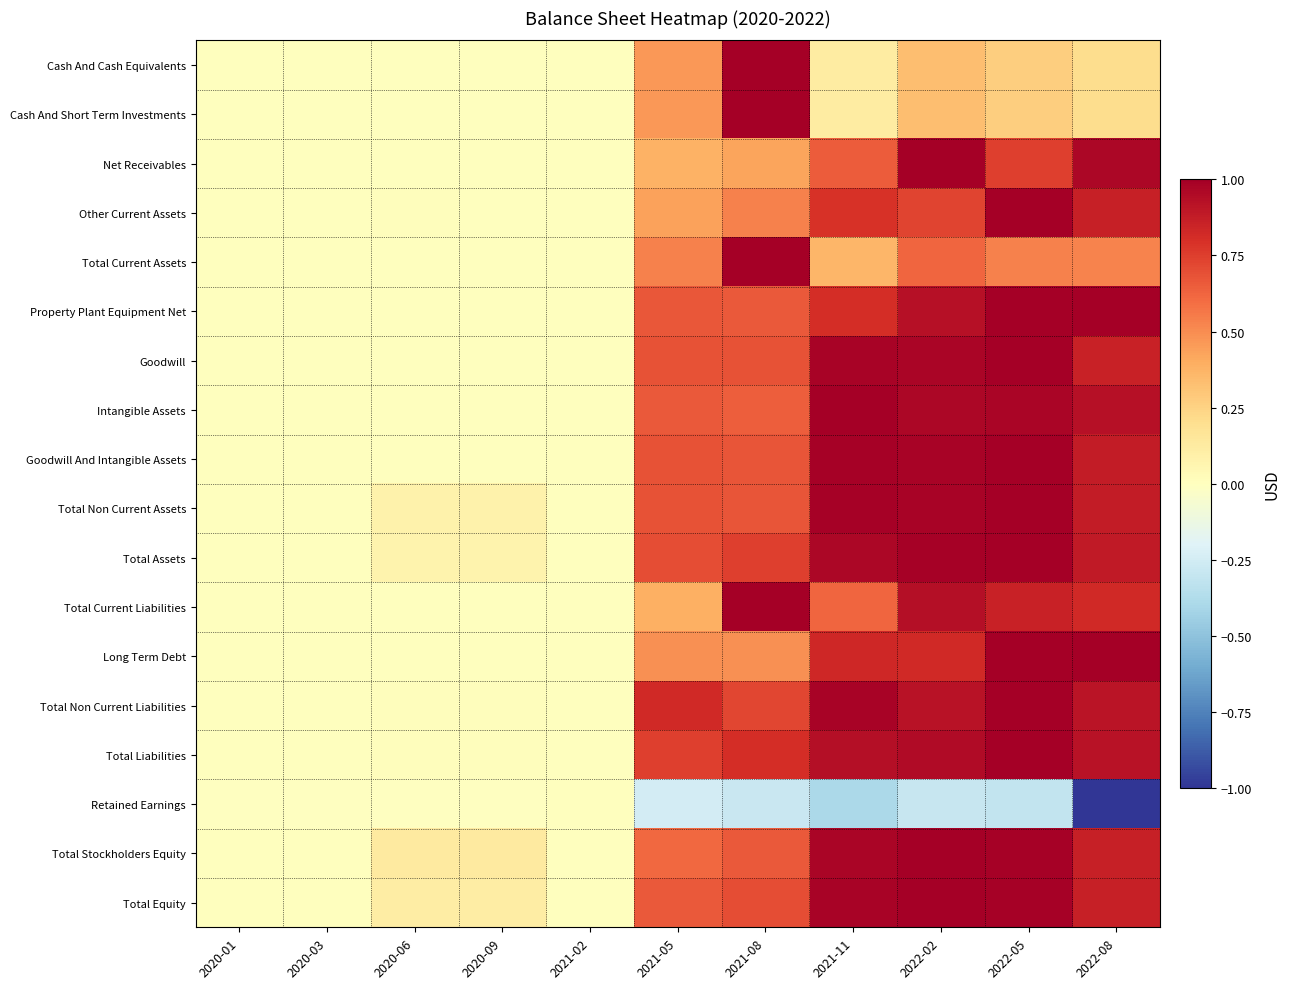

Which has a higher value, 2022-02 or 2020-03?

2022-02